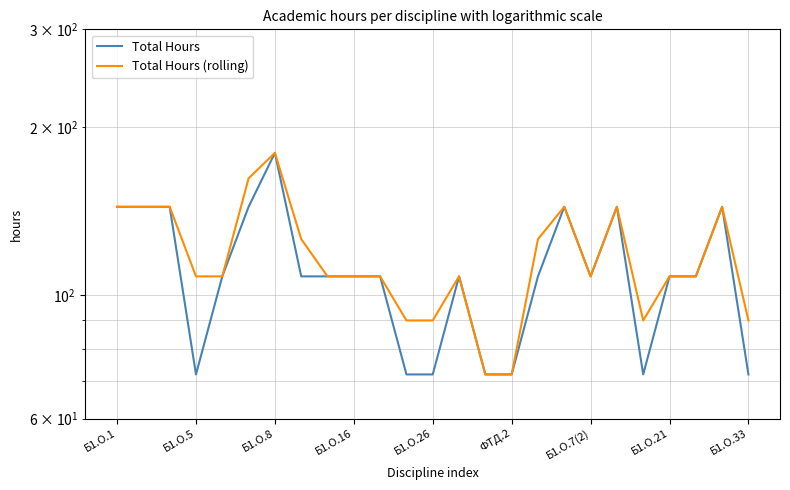

Reading left to right, extract all data points from this chart.

Total Hours: 144	144	144	72	108	144	180	108	108	108	108	72	72	108	72	72	108	144	108	144	72	108	108	144	72
Total Hours (rolling): 144	144	144	108	108	162	180	126	108	108	108	90	90	108	72	72	126	144	108	144	90	108	108	144	90